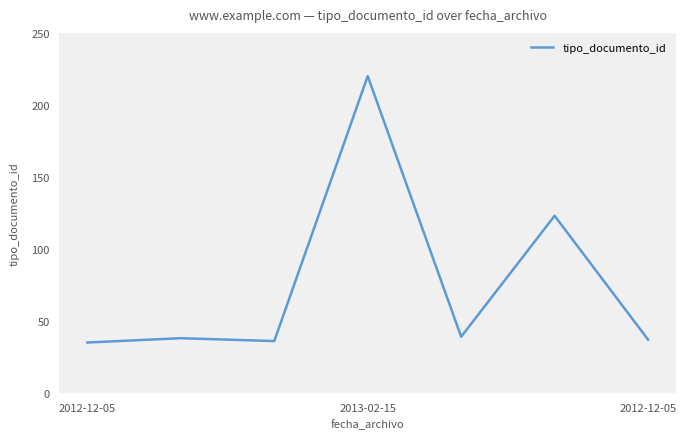

True or false: the data has more than 1 interior local peaks.

True